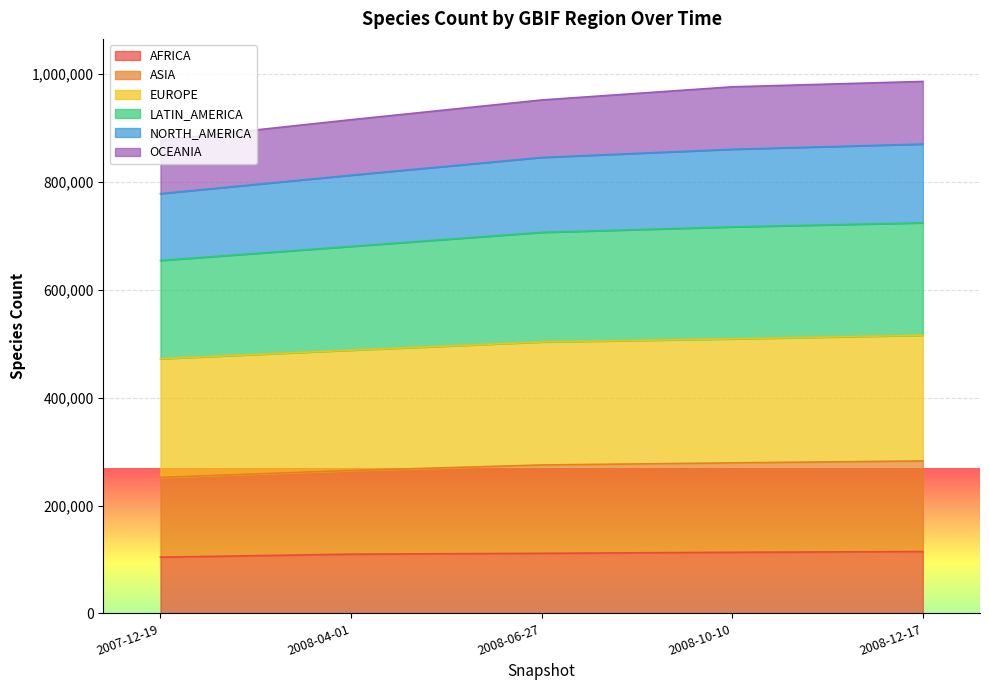

What is the label of the 5th point from the right?

2007-12-19